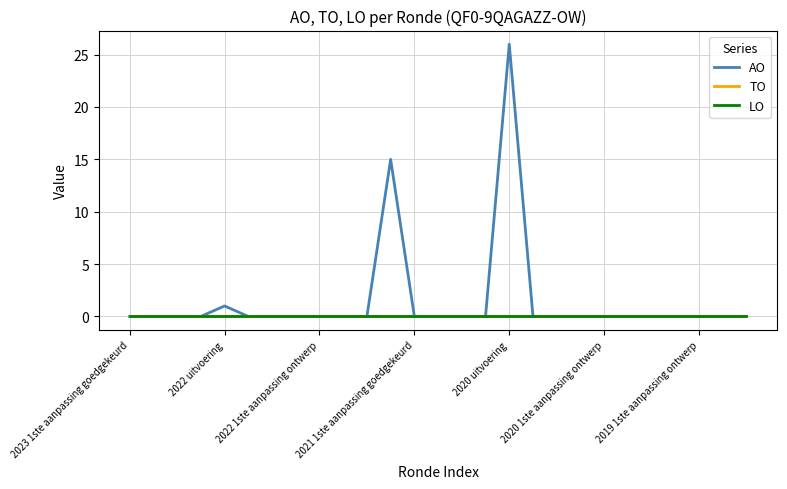

Is this an area chart (filled region under the line)?

No